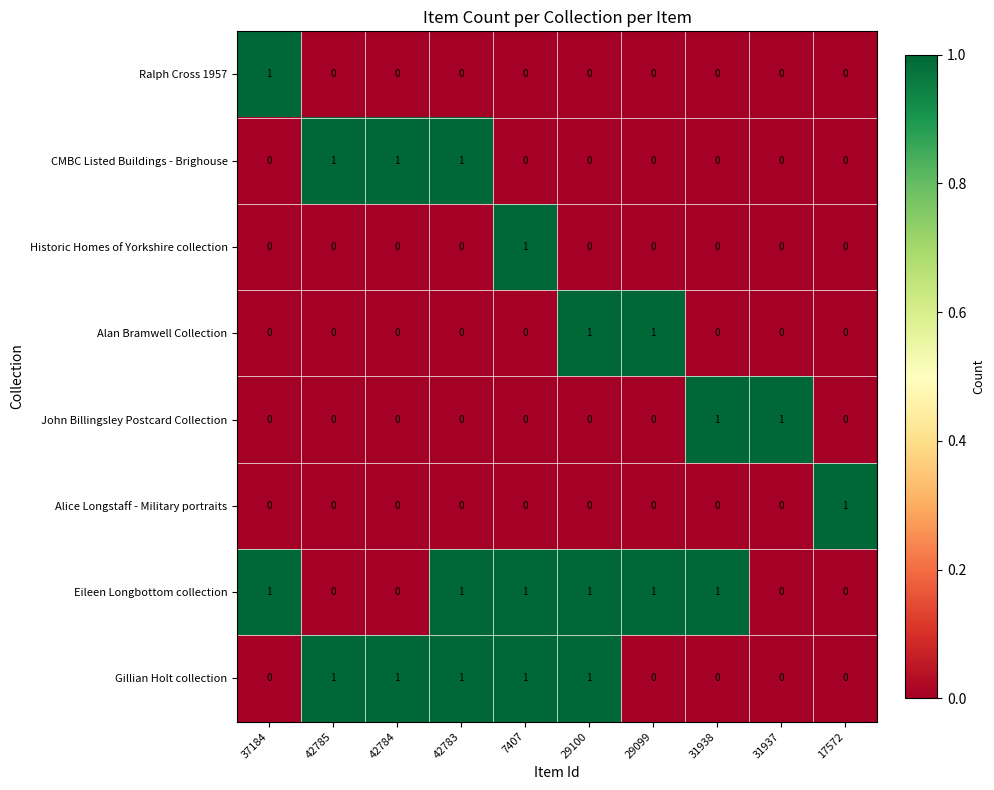

How many categories are shown in the chart?

10